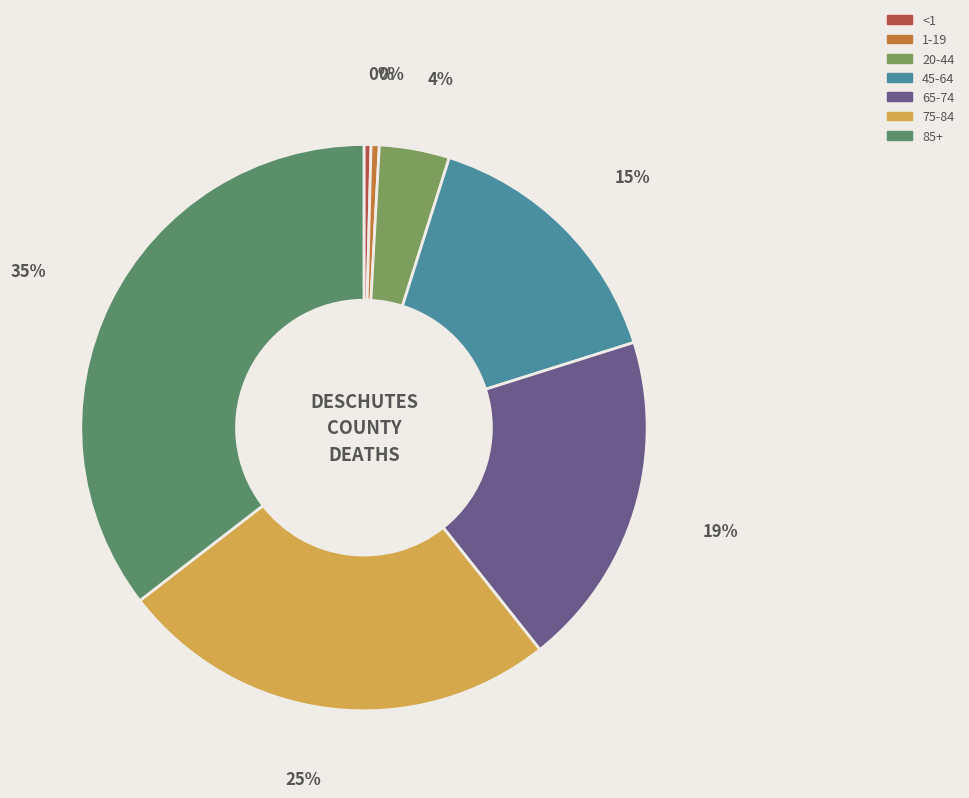

Count the number of slices in the pie.

7